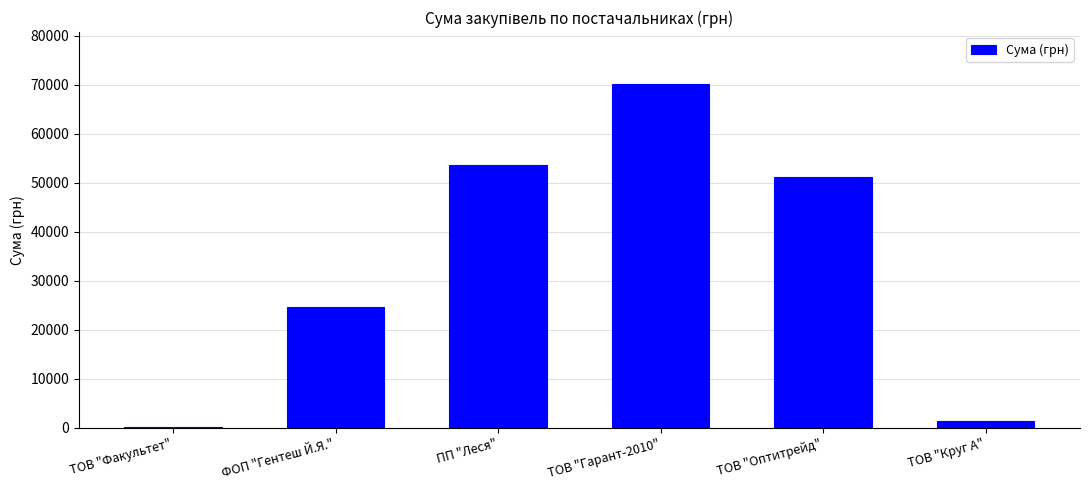

What is the maximum value shown in the chart?

70189.5